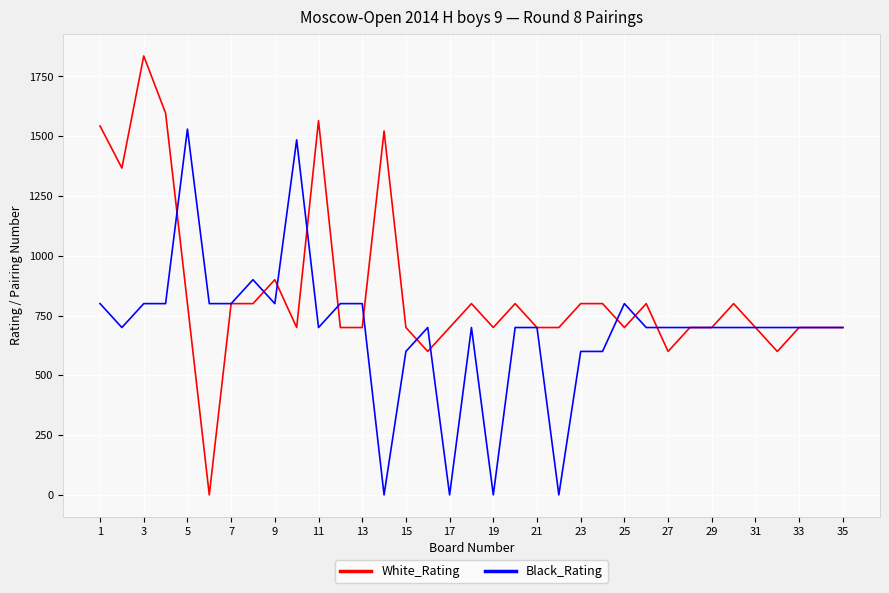

Which series has the largest total across all categories?

White_Rating